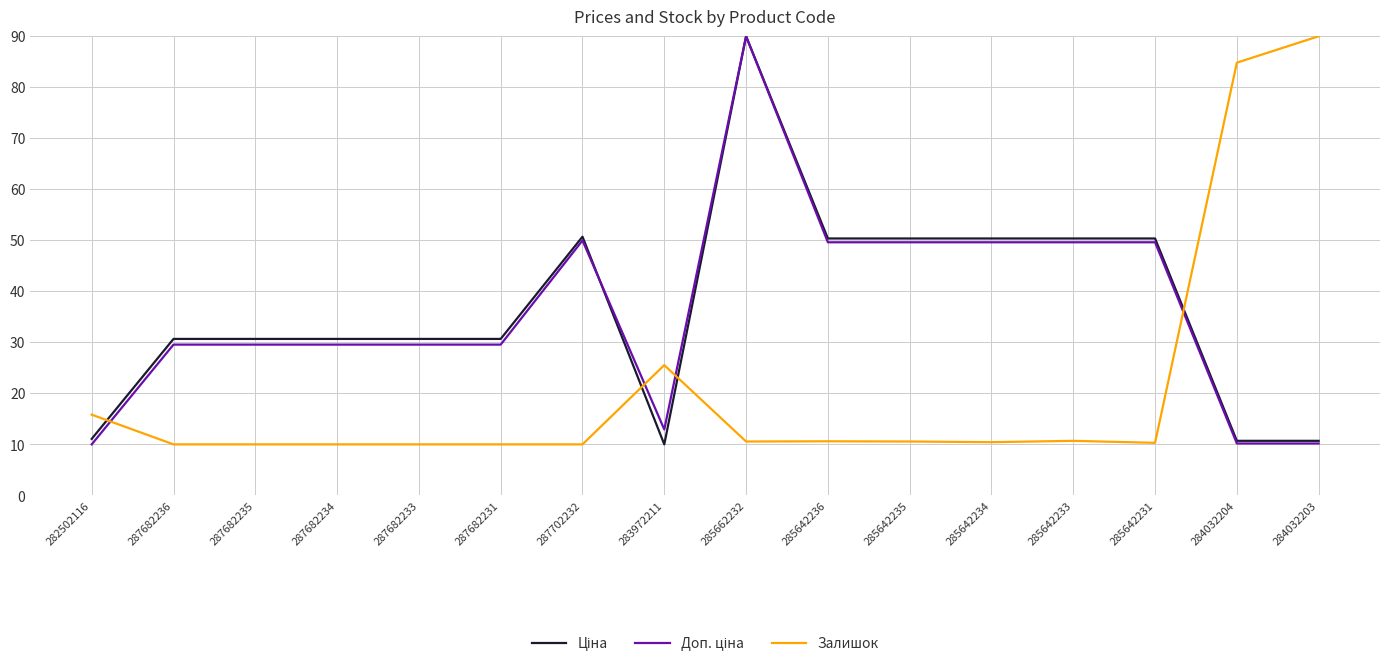

At which category is the sum across all series the highest?

285662232